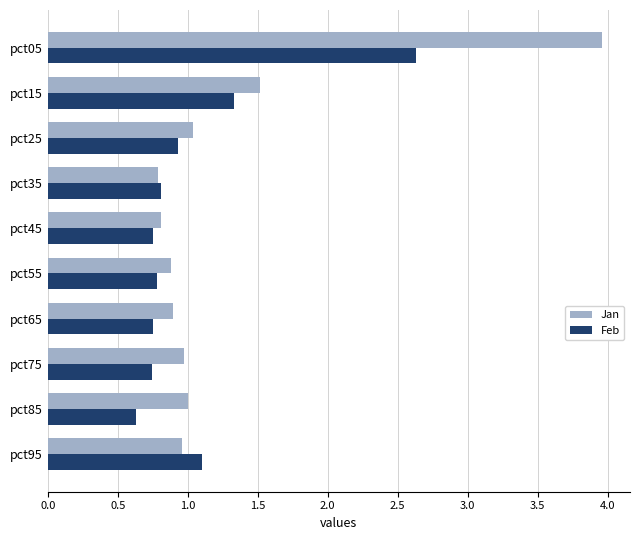

Between pct05 and pct35, which series saw the biggest shift?

Jan